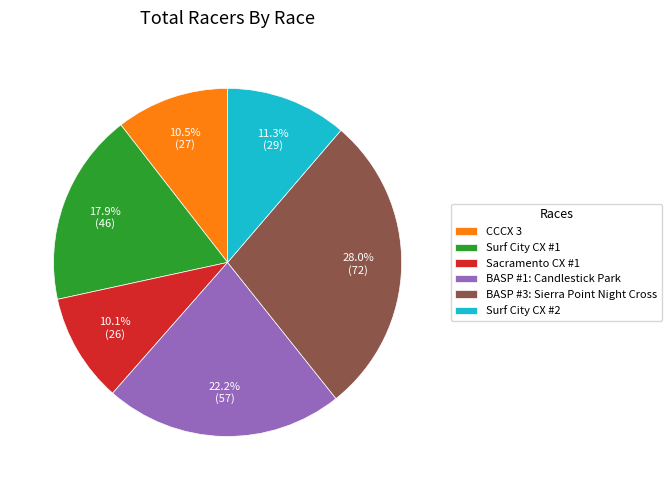

Is CCCX 3 the majority of the pie?

No